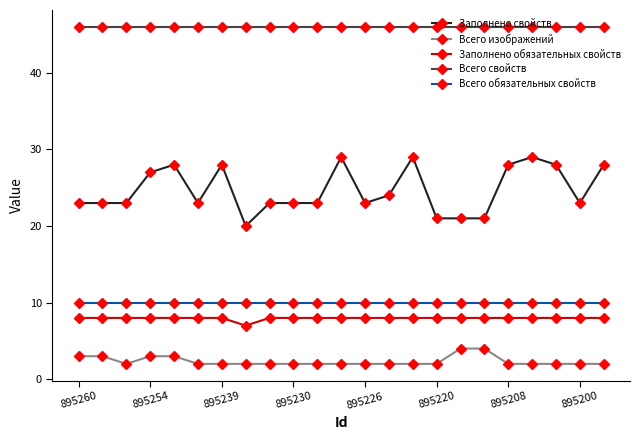

What is the difference between the maximum and minimum values in the Заполнено обязательных свойств series?

1